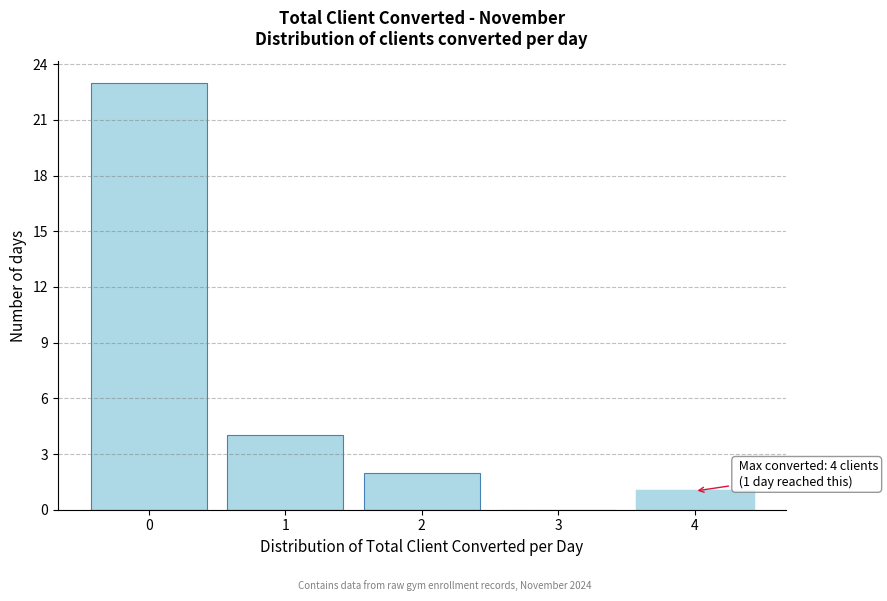

Reading left to right, list all the values displayed in this chart.

0=23	1=4	2=2	3=0	4=1